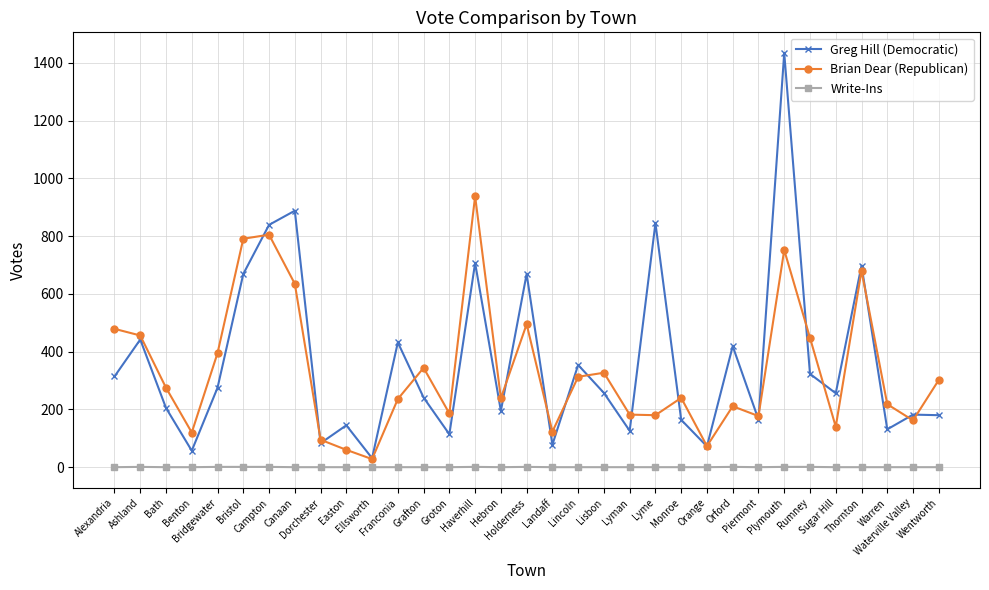

Is it true that Brian Dear (Republican) equals 523 at Bridgewater?

False